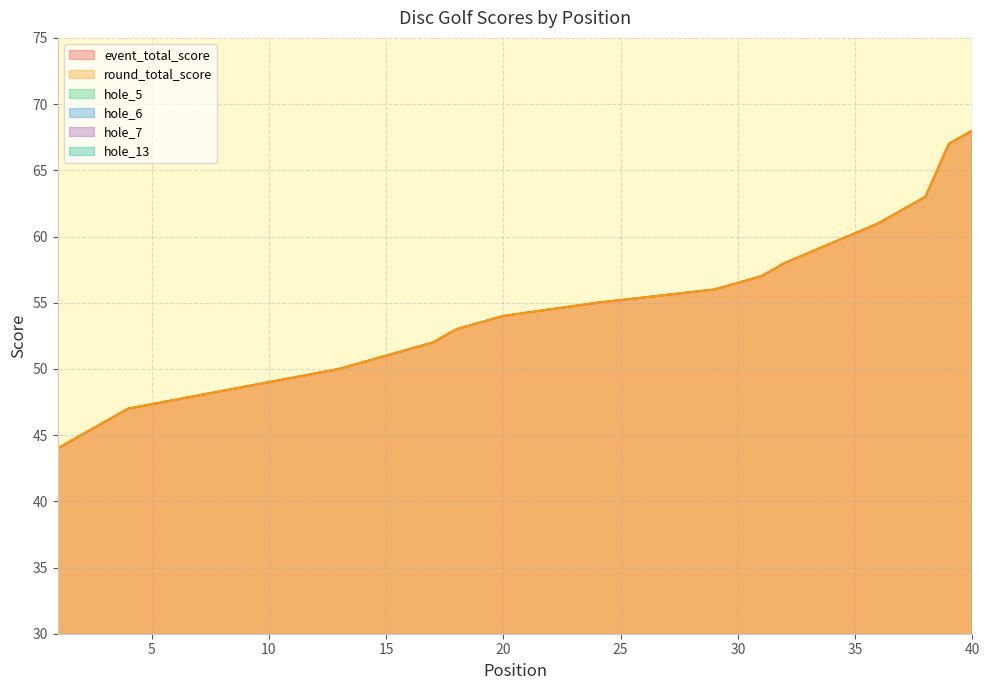

How many interior local peaks does the hole_6 series have?

5